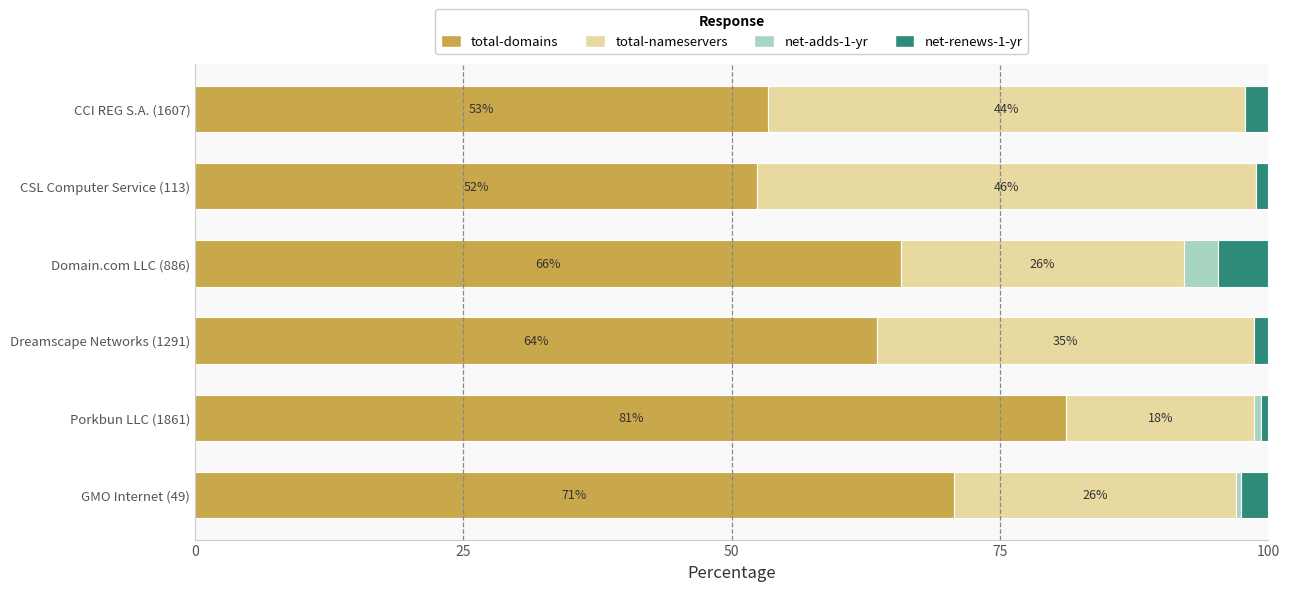

What are all the series names shown in the legend?

total-domains, total-nameservers, net-adds-1-yr, net-renews-1-yr